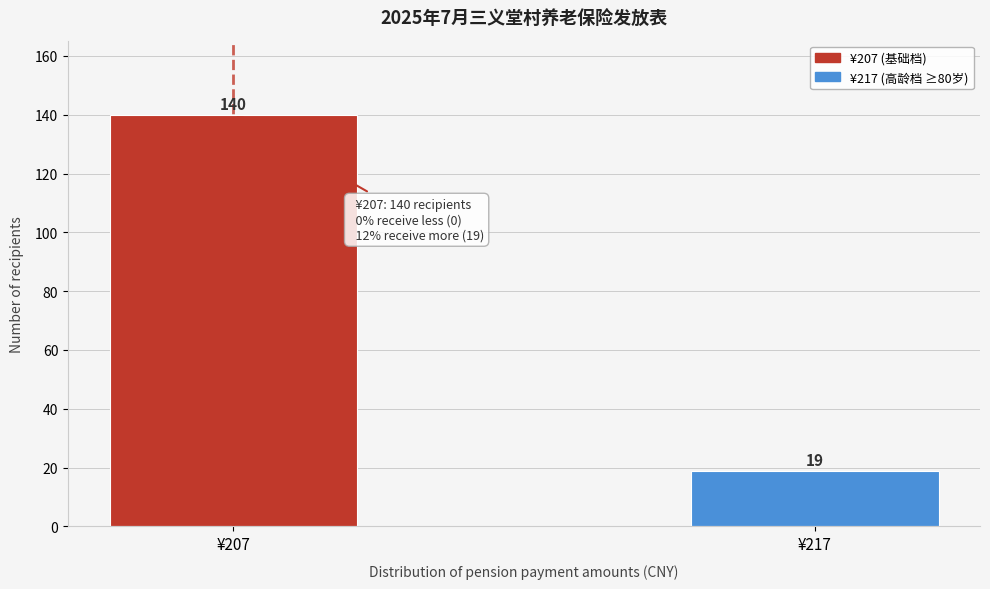

Reading right to left, extract all data points from this chart.

19	140